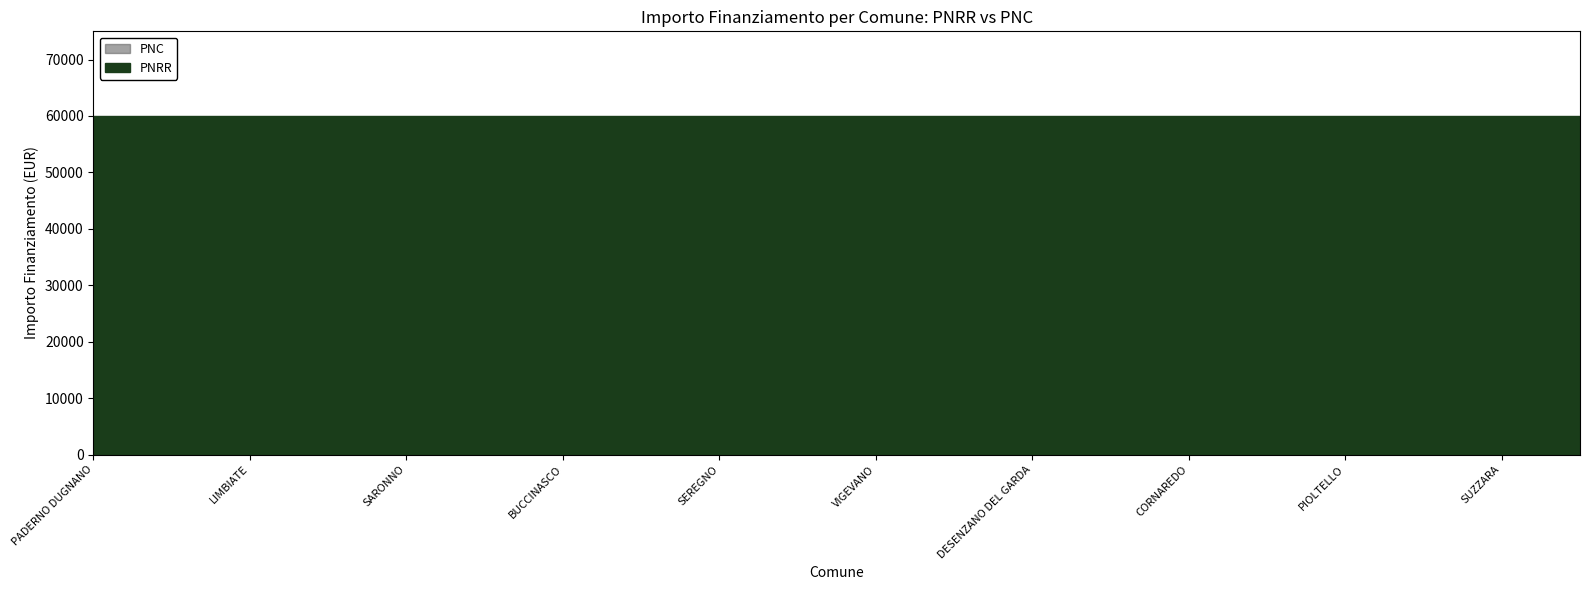

What is the value of the PNC point at the 18th from the left?

59966